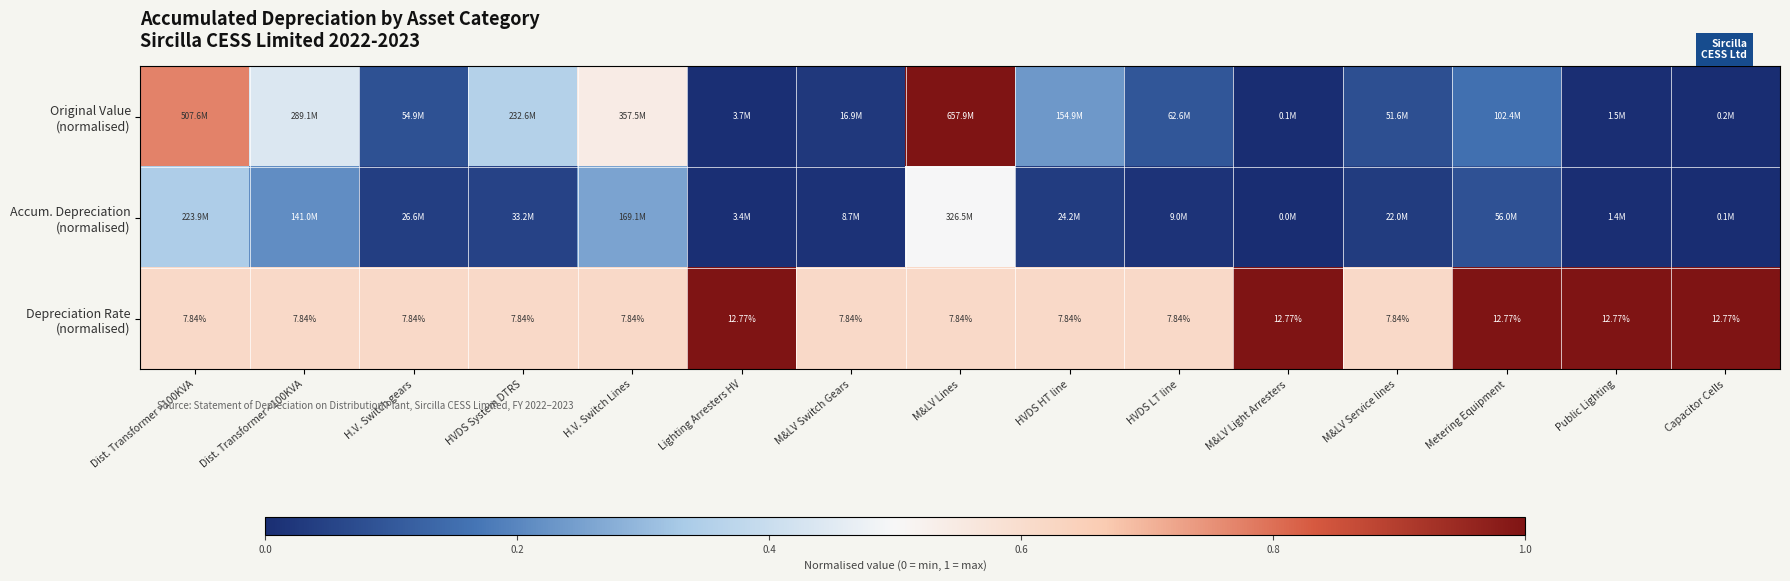

Rank the categories by Accum. Depreciation (normalised) value from highest to lowest.

M&LV Lines, Dist. Transformer >100KVA, H.V. Switch Lines, Dist. Transformer <100KVA, Metering Equipment, HVDS System DTRS, H.V. Switch gears, HVDS HT line, M&LV Service lines, HVDS LT line, M&LV Switch Gears, Lighting Arresters HV, Public Lighting, Capacitor Cells, M&LV Light Arresters